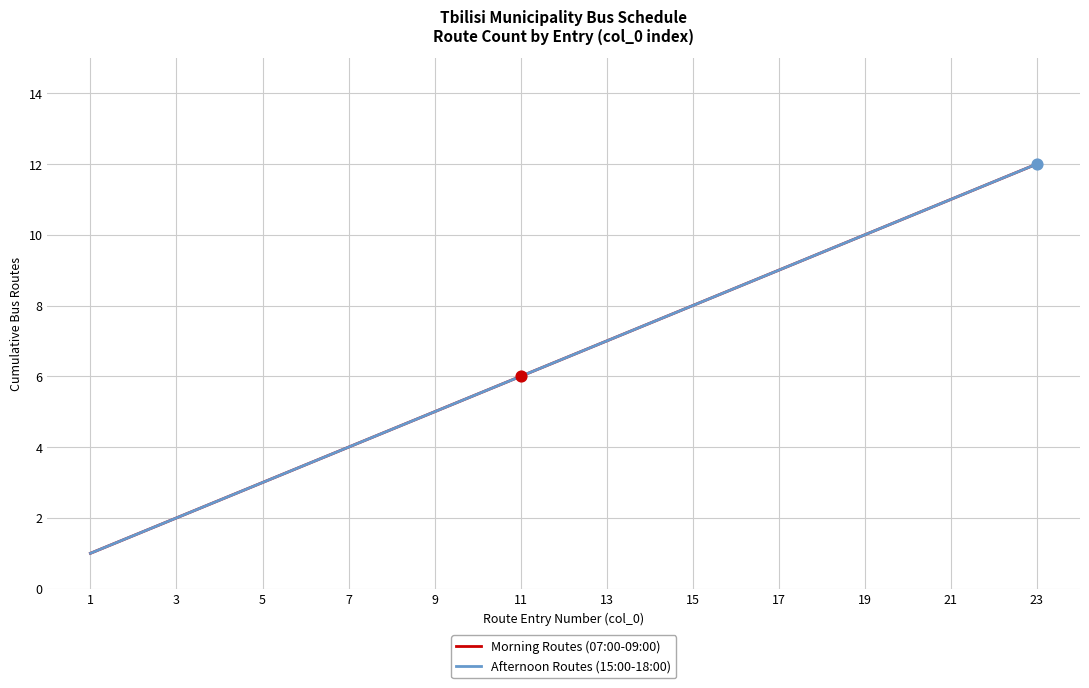

At which category is the sum across all series the highest?

23